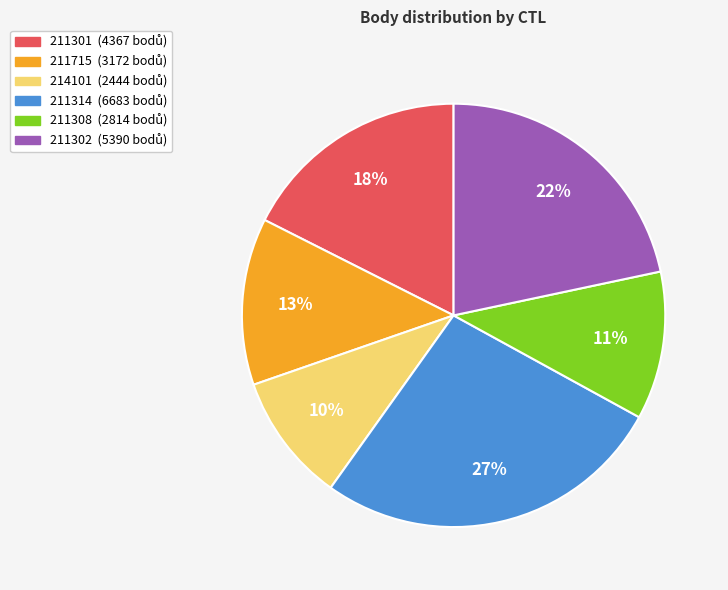

Rank the categories by value from lowest to highest.

214101, 211308, 211715, 211301, 211302, 211314